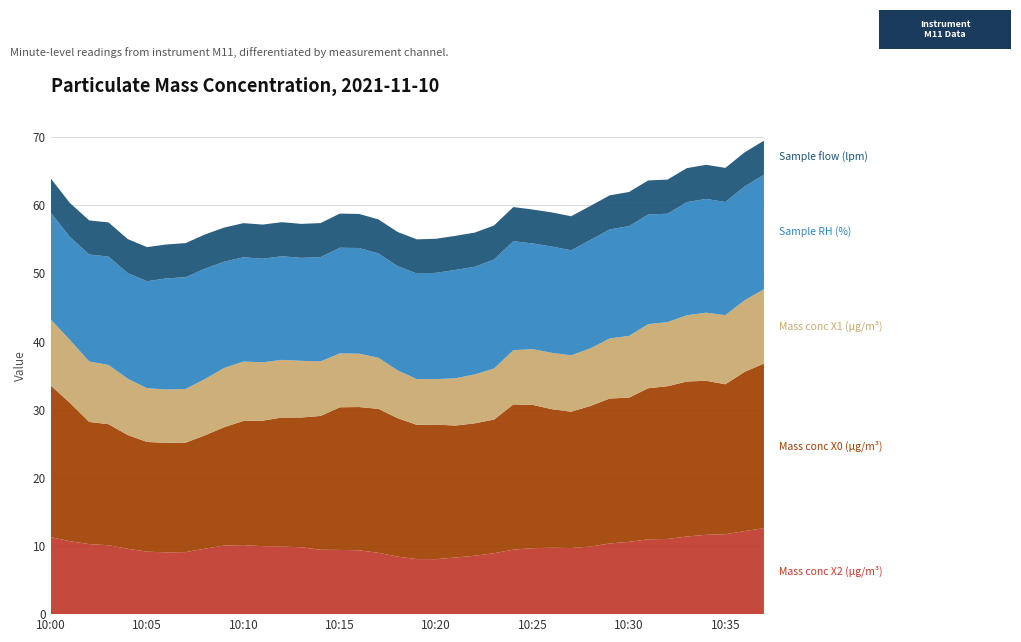

Reading left to right, what are all the values shown in this chart?

Mass conc X2 (μg/m³): 11.3	10.7	10.3	10.1	9.6	9.2	9.1	9.1	9.6	10.1	10.1	10.0	9.9	9.8	9.4	9.4	9.4	9.0	8.4	8.1	8.1	8.3	8.6	8.9	9.5	9.7	9.7	9.7	9.9	10.4	10.6	11.0	11.0	11.4	11.6	11.7	12.2	12.6
Mass conc X0 (μg/m³): 22.2	20.3	17.9	17.8	16.7	16.1	16.1	16.1	16.6	17.4	18.2	18.4	18.9	19.0	19.6	20.9	21.0	21.1	20.3	19.7	19.7	19.4	19.4	19.6	21.3	21.0	20.3	20.0	20.6	21.3	21.1	22.2	22.4	22.7	22.6	22.0	23.4	24.1
Mass conc X1 (μg/m³): 9.7	9.2	8.9	8.7	8.3	7.9	7.8	7.9	8.3	8.7	8.7	8.6	8.5	8.3	8.0	7.9	7.8	7.5	7.0	6.7	6.7	6.9	7.2	7.5	8.0	8.2	8.3	8.3	8.4	8.8	9.1	9.4	9.4	9.7	10.0	10.1	10.5	10.9
Sample RH (%): 15.7	15.1	15.7	15.9	15.5	15.7	16.3	16.4	16.2	15.6	15.3	15.2	15.2	15.1	15.3	15.5	15.5	15.3	15.3	15.5	15.6	15.9	15.8	16.0	16.0	15.5	15.6	15.4	15.9	16.0	16.1	16.1	15.9	16.6	16.7	16.6	16.7	16.8
Sample flow (lpm): 5.0	5.0	5.0	5.0	5.0	5.0	5.0	5.0	5.0	5.0	5.0	5.0	5.0	5.0	5.0	5.0	5.0	5.0	5.0	5.0	5.0	5.0	5.0	5.0	5.0	5.0	5.0	5.0	5.0	5.0	5.0	5.0	5.0	5.0	5.0	5.0	5.0	5.0